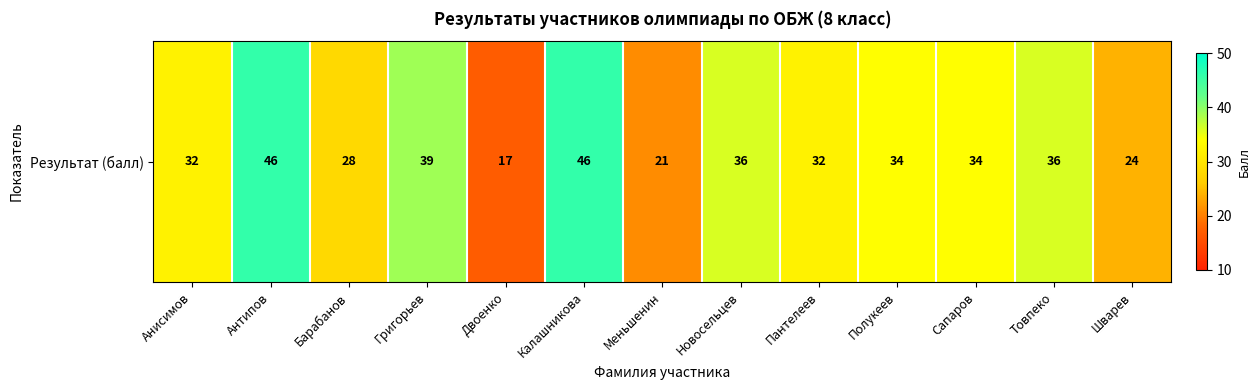

Rank the categories by value from highest to lowest.

Антипов, Калашникова, Григорьев, Новосельцев, Товпеко, Полукеев, Сапаров, Анисимов, Пантелеев, Барабанов, Шварев, Меньшенин, Двоенко